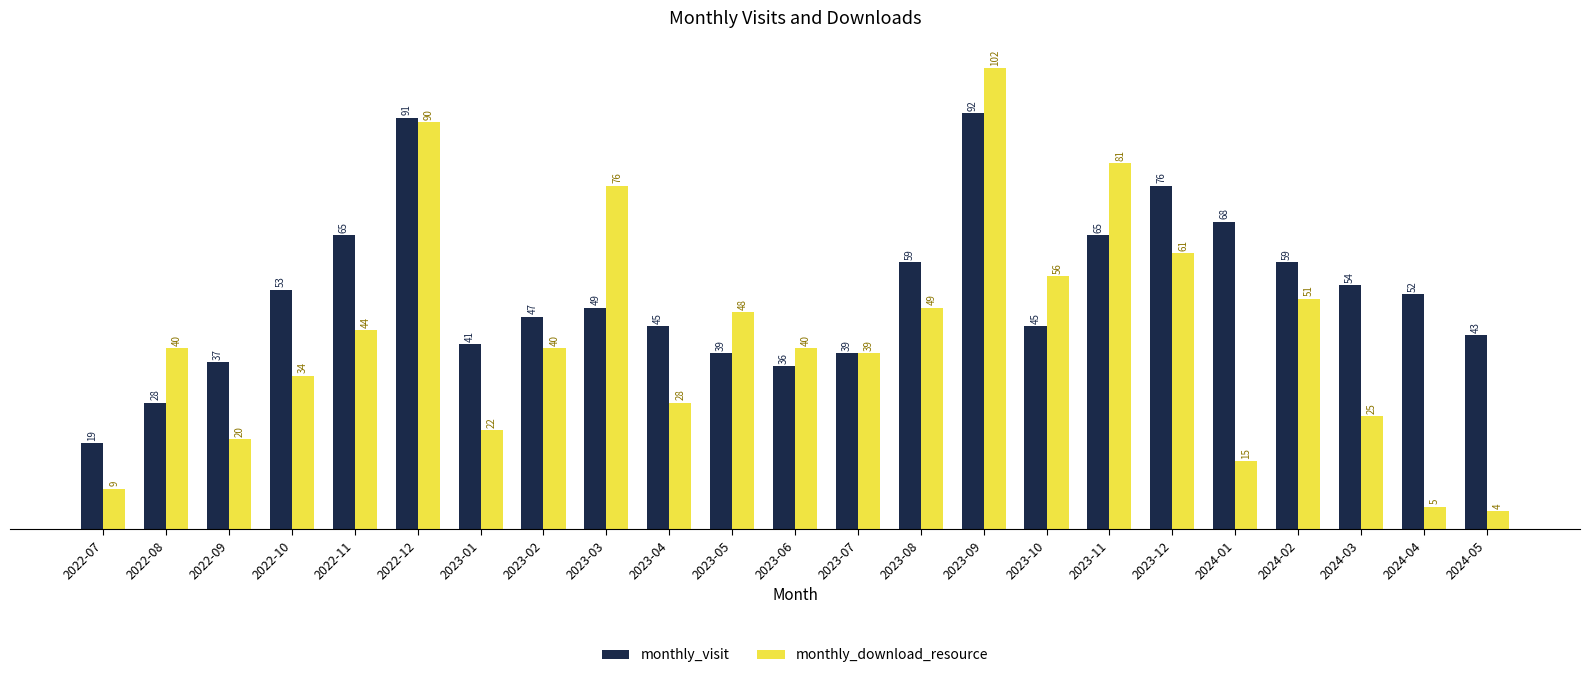

At 2023-01, list the series in order from largest to smallest.

monthly_visit, monthly_download_resource